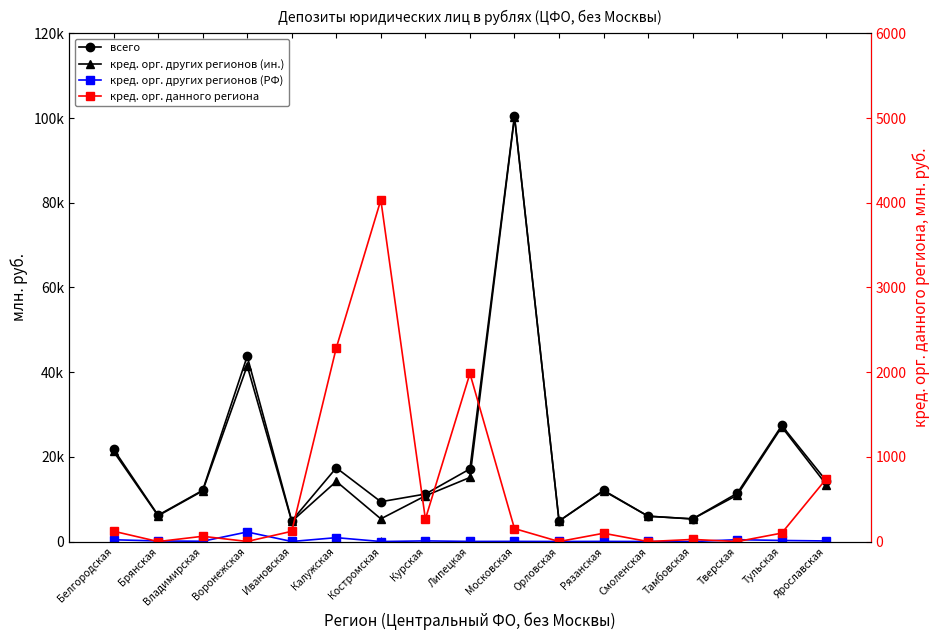

Which series has the largest total across all categories?

всего